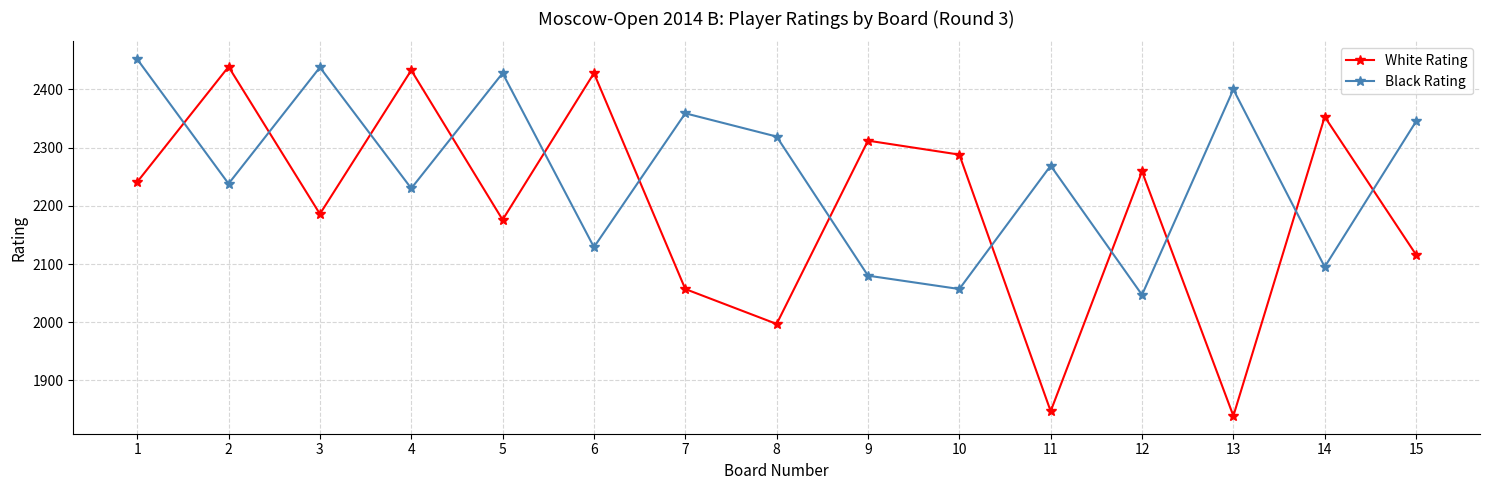

What is the total value across all series at 11?

4116